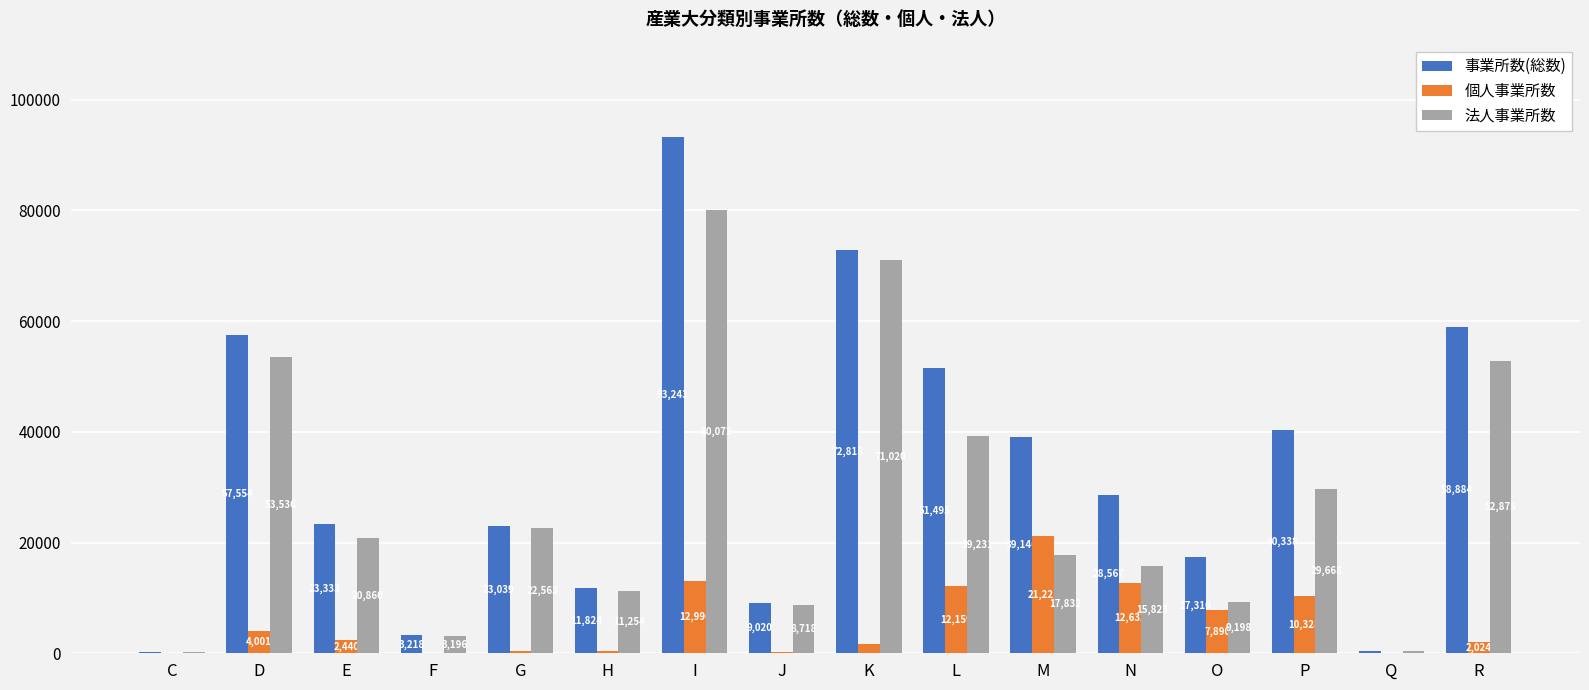

True or false: 事業所数(総数) has a value of 99969 at D.

False